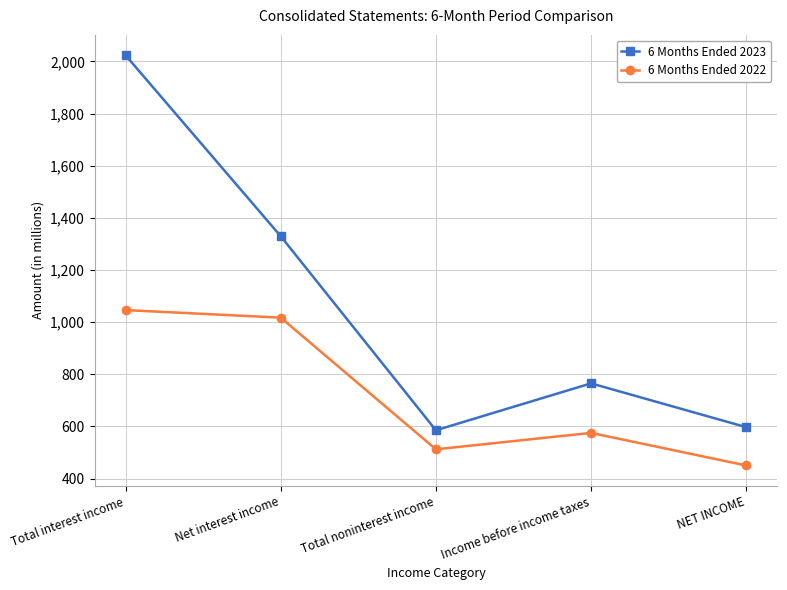

Rank the series by their maximum value, from lowest to highest.

6 Months Ended 2022, 6 Months Ended 2023